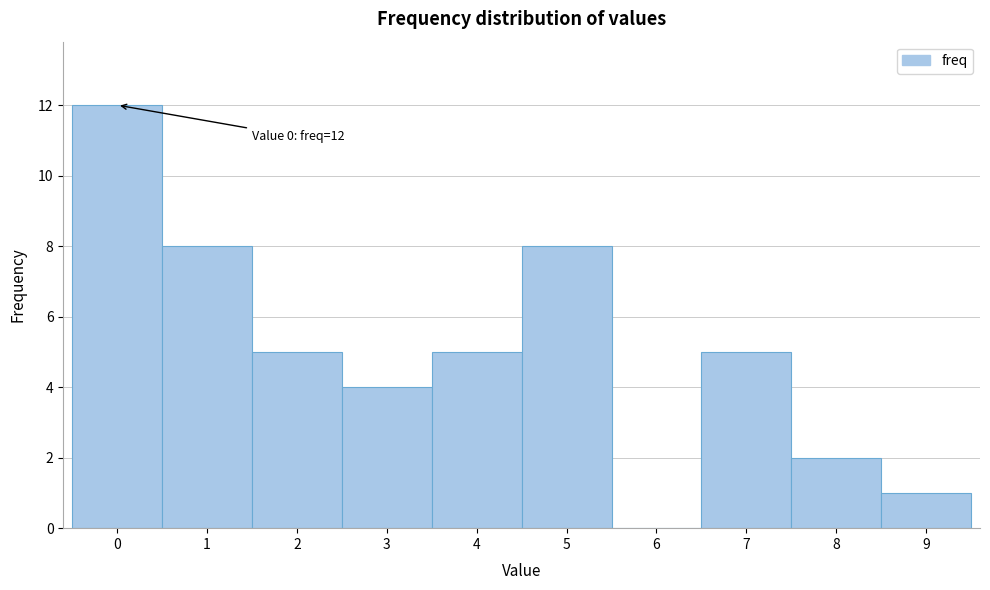

Which range on the x-axis has the tallest bar?

-0.5 to 0.5